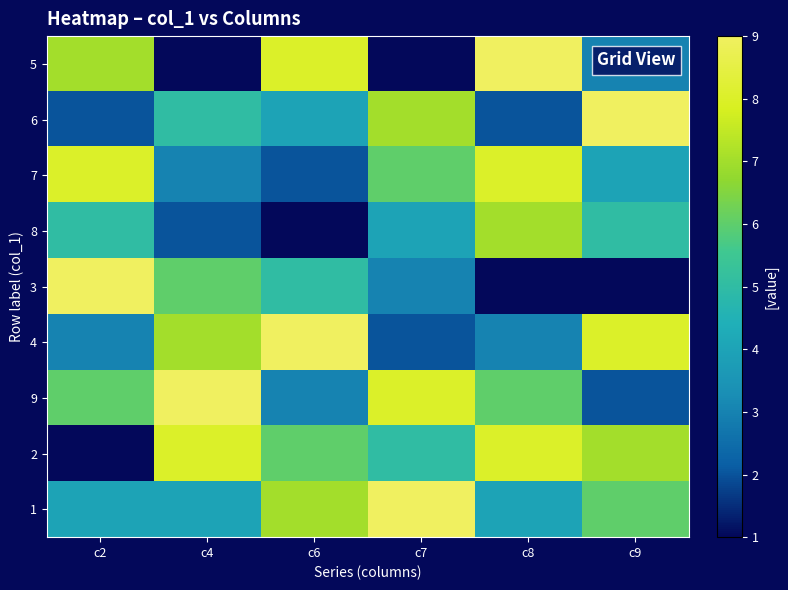

Rank the series by their maximum value, from lowest to highest.

8, 7, 2, 5, 6, 3, 4, 9, 1